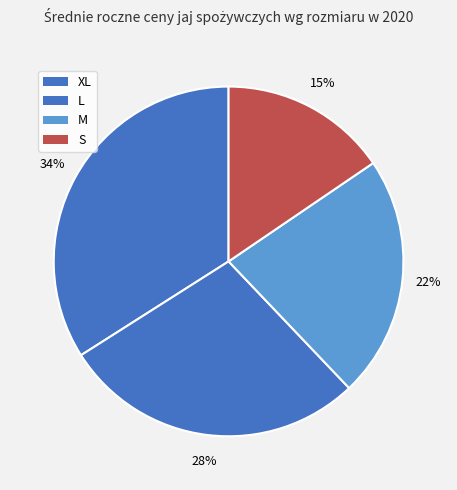

The M slice represents 13% of the pie. True or false?

False